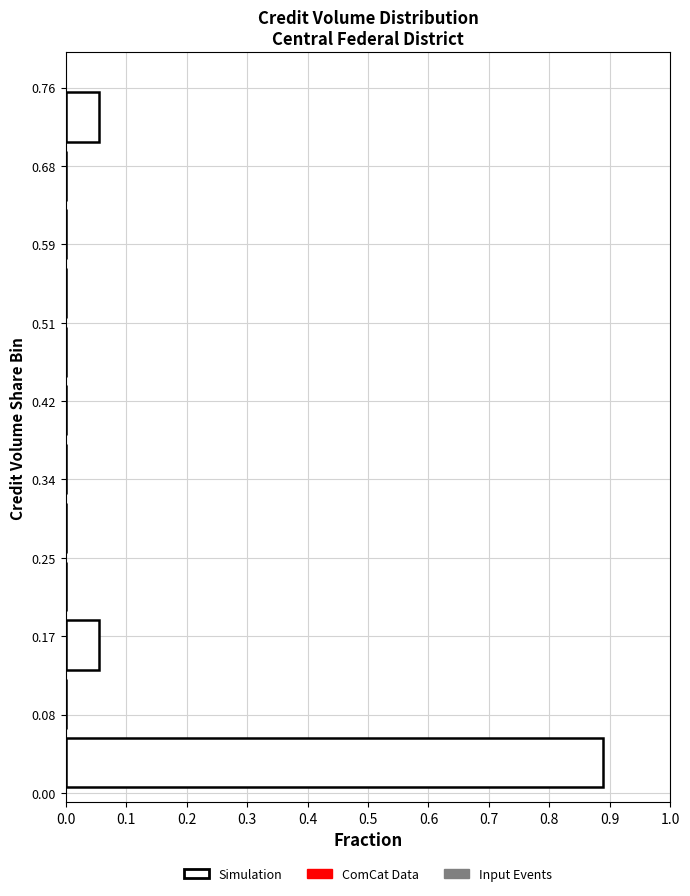

Reading bottom to top, list every bar in this chart as the range it spans on the y-axis followed by its length. Neither the bar edges nor the lengths are printed on the chart, so give them approximately, as read against the axes.

0.00 to 0.06: 0.89
0.06 to 0.13: 0
0.13 to 0.19: 0.06
0.19 to 0.25: 0
0.25 to 0.32: 0
0.32 to 0.38: 0
0.38 to 0.44: 0
0.44 to 0.51: 0
0.51 to 0.57: 0
0.57 to 0.63: 0
0.63 to 0.70: 0
0.70 to 0.76: 0.06